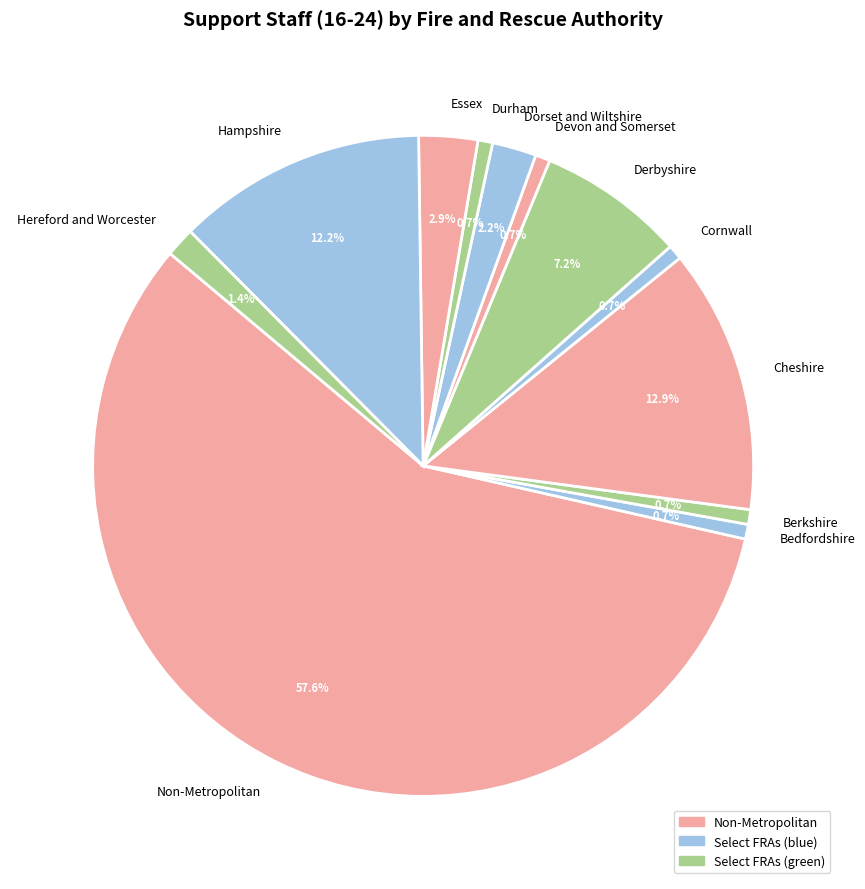

What is the majority slice?

Non-Metropolitan